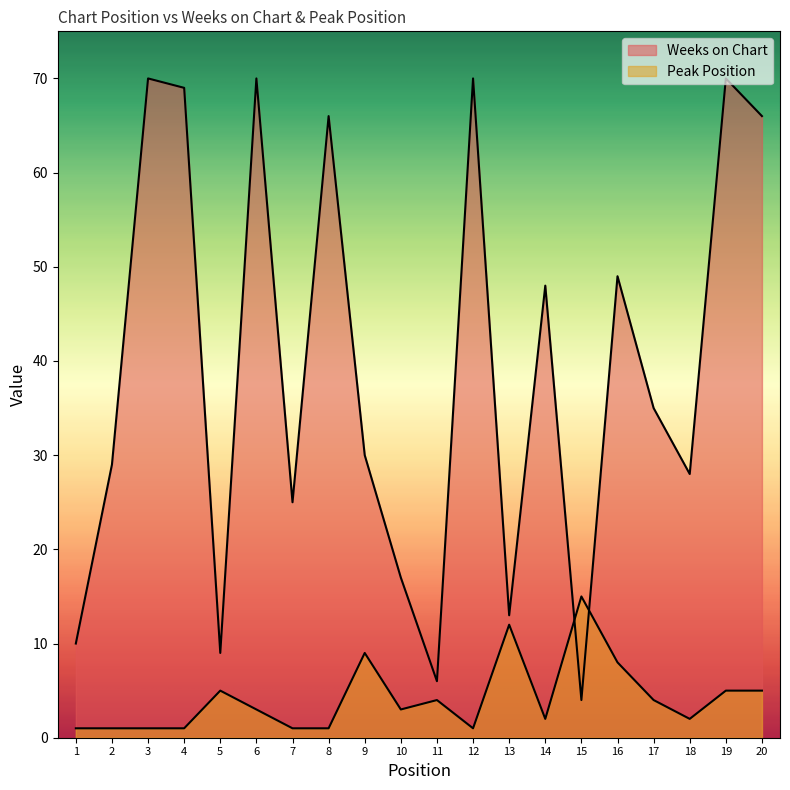

At how many categories does at least one series exceed 63?

7